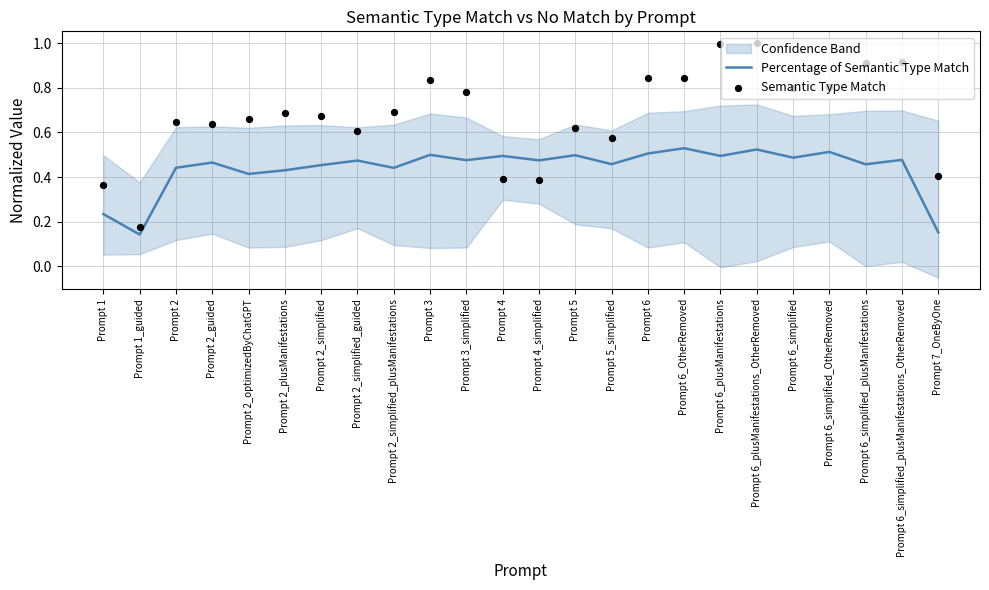

At which category is the sum across all series the highest?

Prompt 6_plusManifestations_OtherRemoved